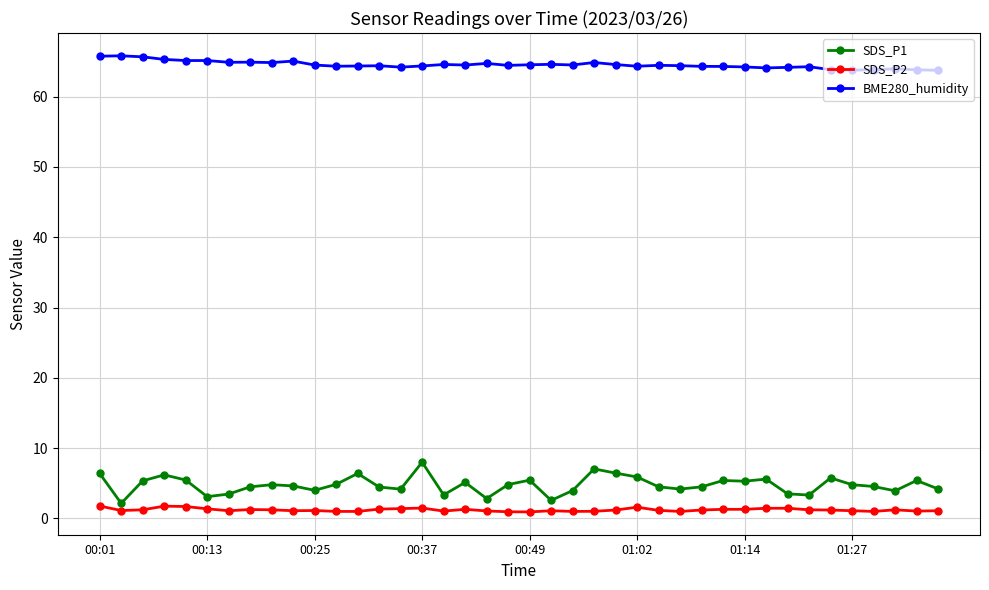

True or false: SDS_P1 and SDS_P2 intersect in this chart.

False